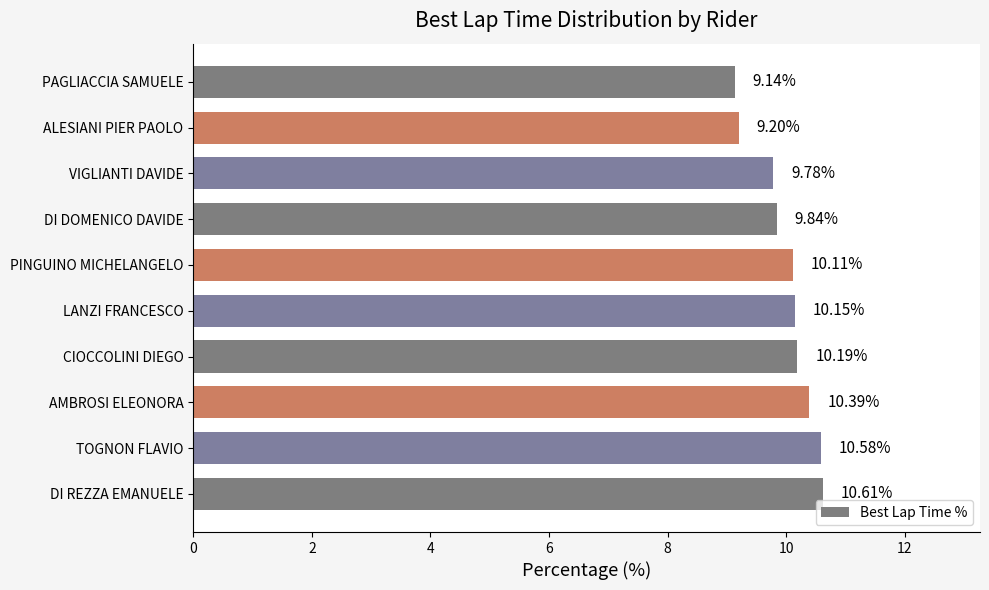

What is the change in value from PAGLIACCIA SAMUELE to DI DOMENICO DAVIDE?

+0.7